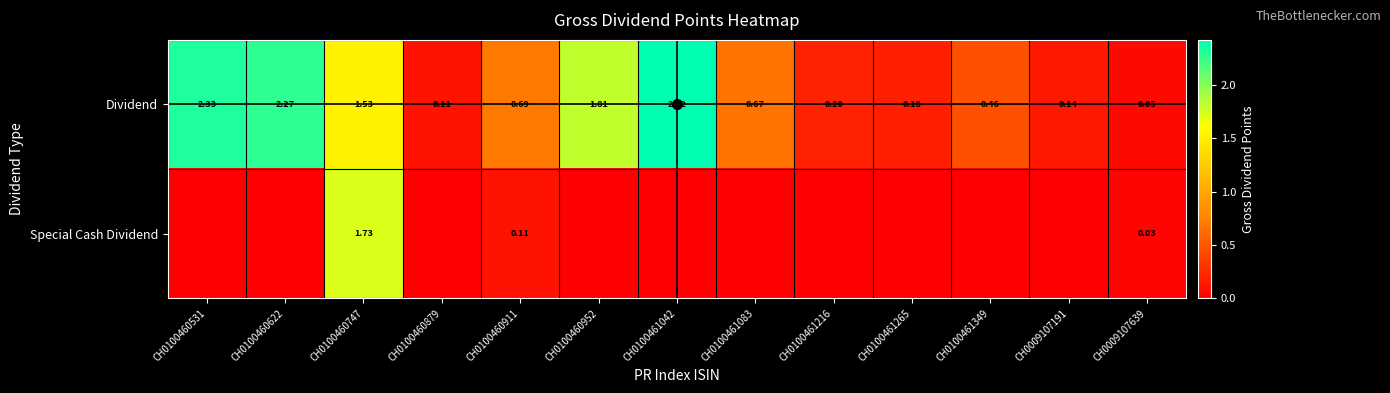

Is the value of Special Cash Dividend at CH0009107639 greater than the value of Dividend at CH0100461265?

No